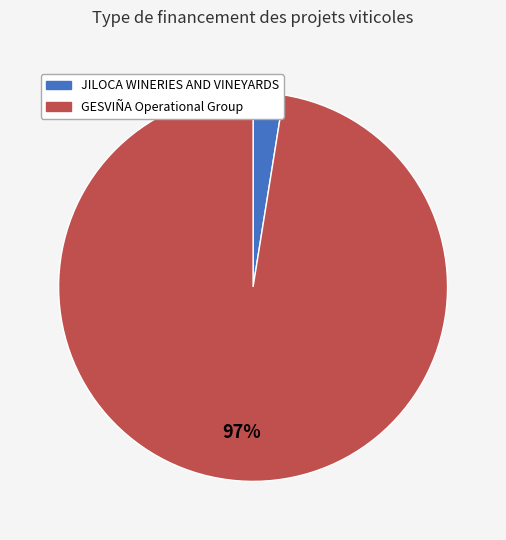

Which category has the smallest portion of the pie?

JILOCA WINERIES AND VINEYARDS